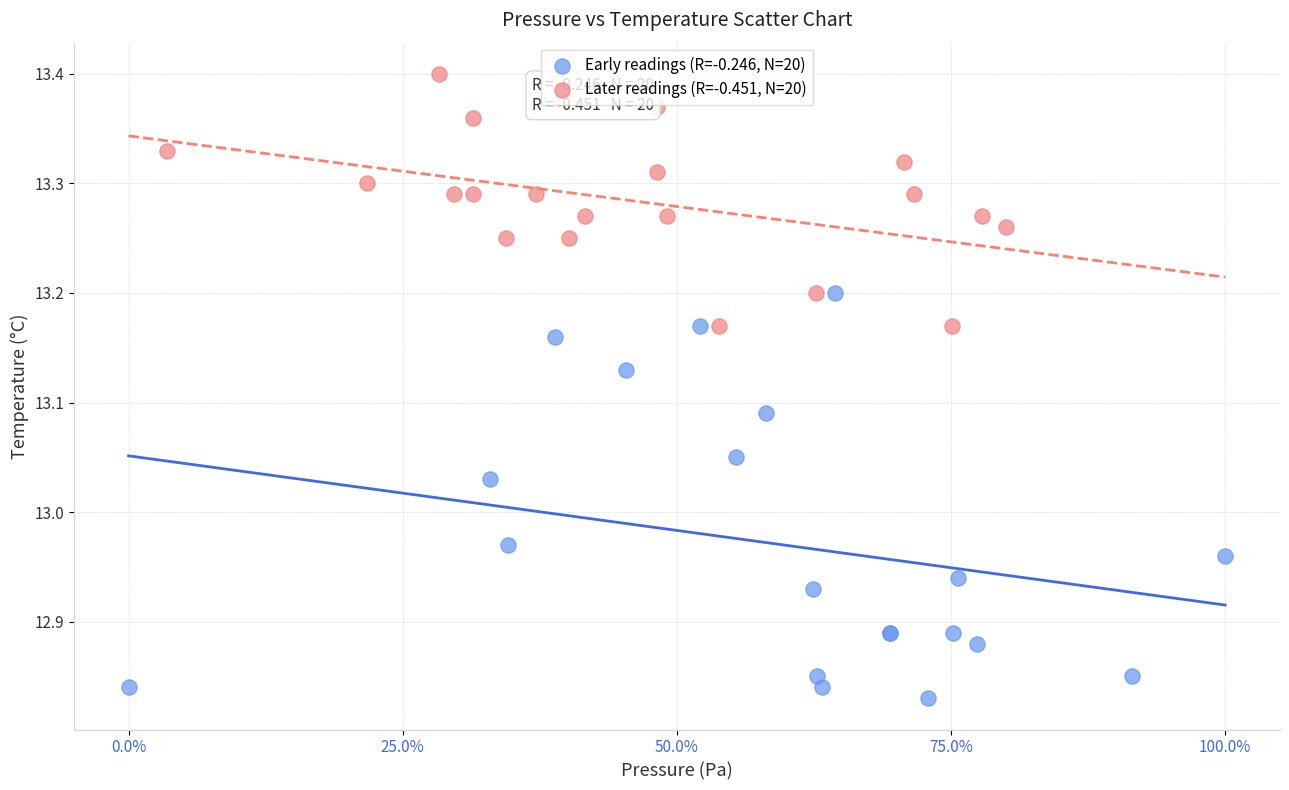

Which series contains the highest Y value?

Later readings (R=-0.451, N=20)